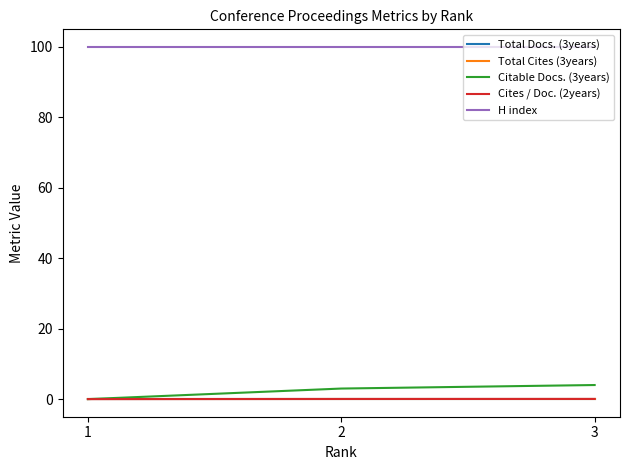

True or false: Citable Docs. (3years) has a value of 3.0 at 2.

True